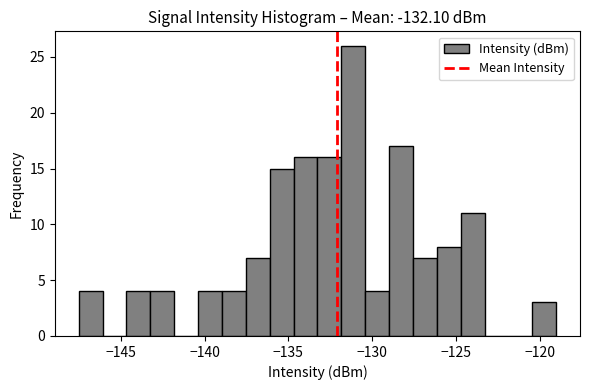

Read against the x-axis, roughly where is the centre of the tallest bar?

-131.0